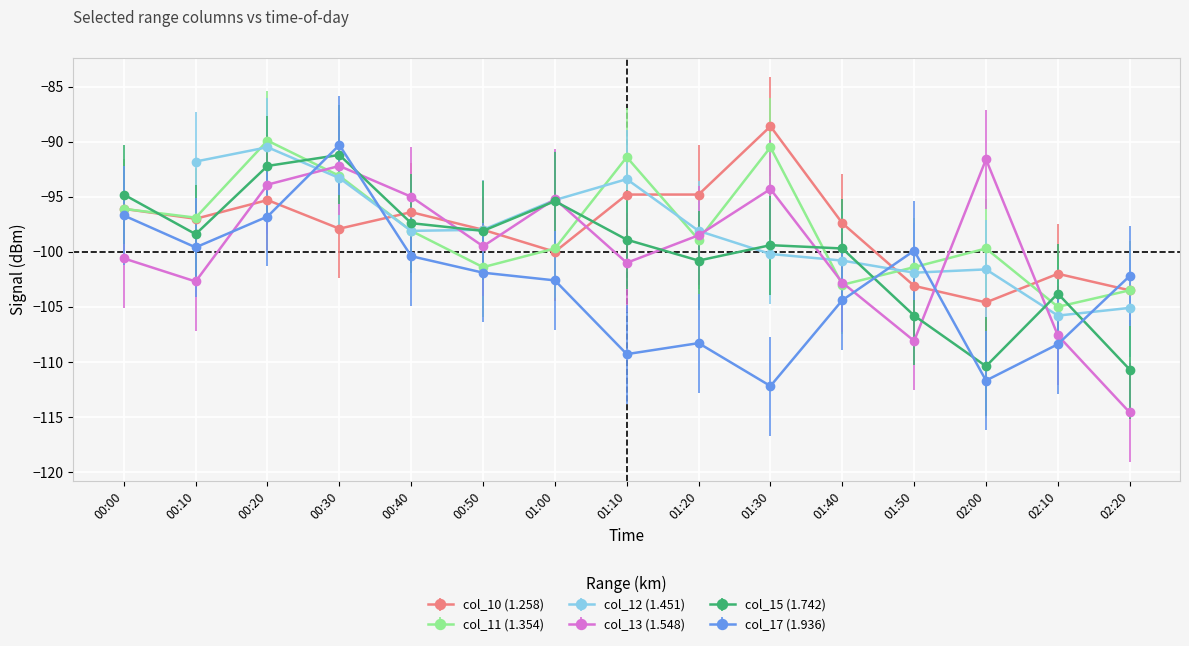

At which category is the sum across all series the highest?

00:30